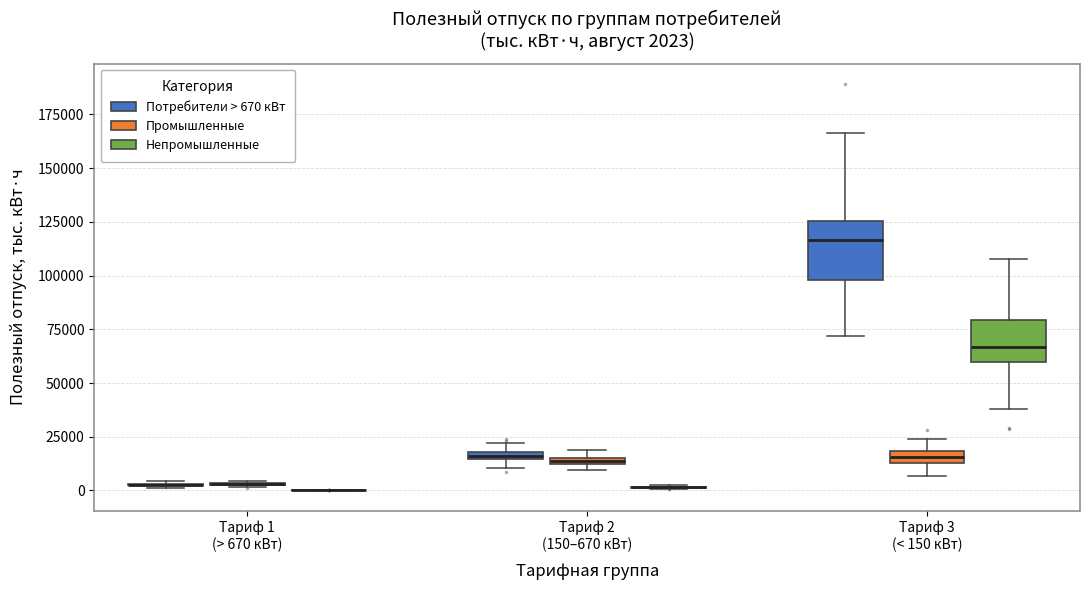

Comparing the boxes themselves (not the whiskers), which one is the tallest?

Тариф 3 (< 150 кВт) (Потребители > 670 кВт)